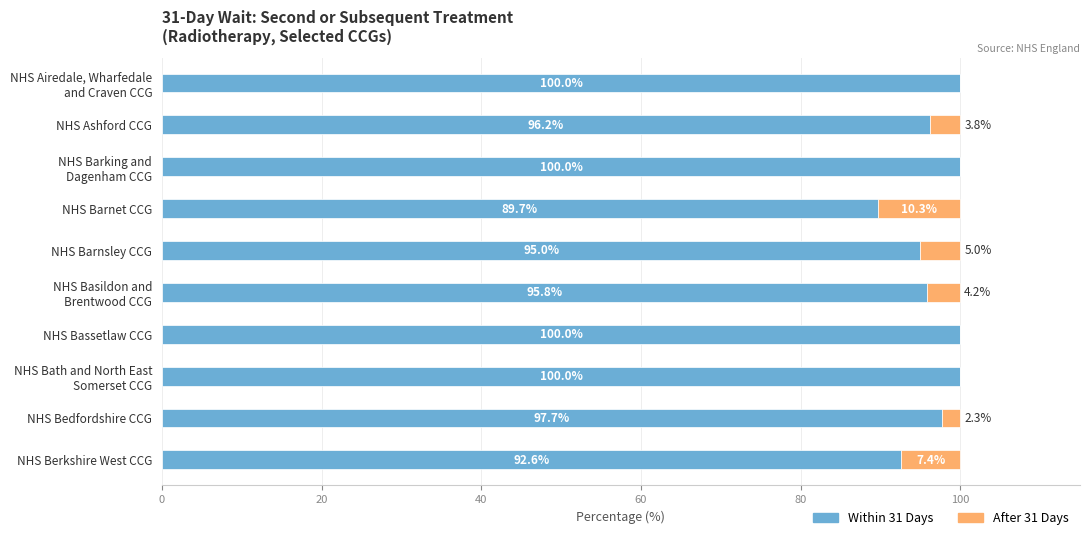

Where is Within 31 Days nearest to the value 94?

NHS Barnsley CCG